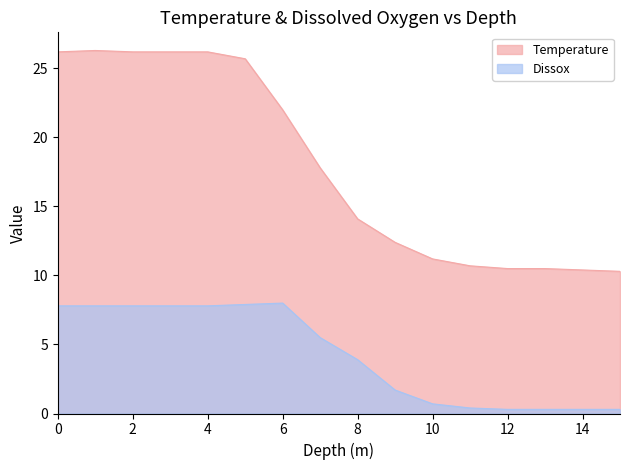

True or false: Dissox and Temperature intersect in this chart.

False